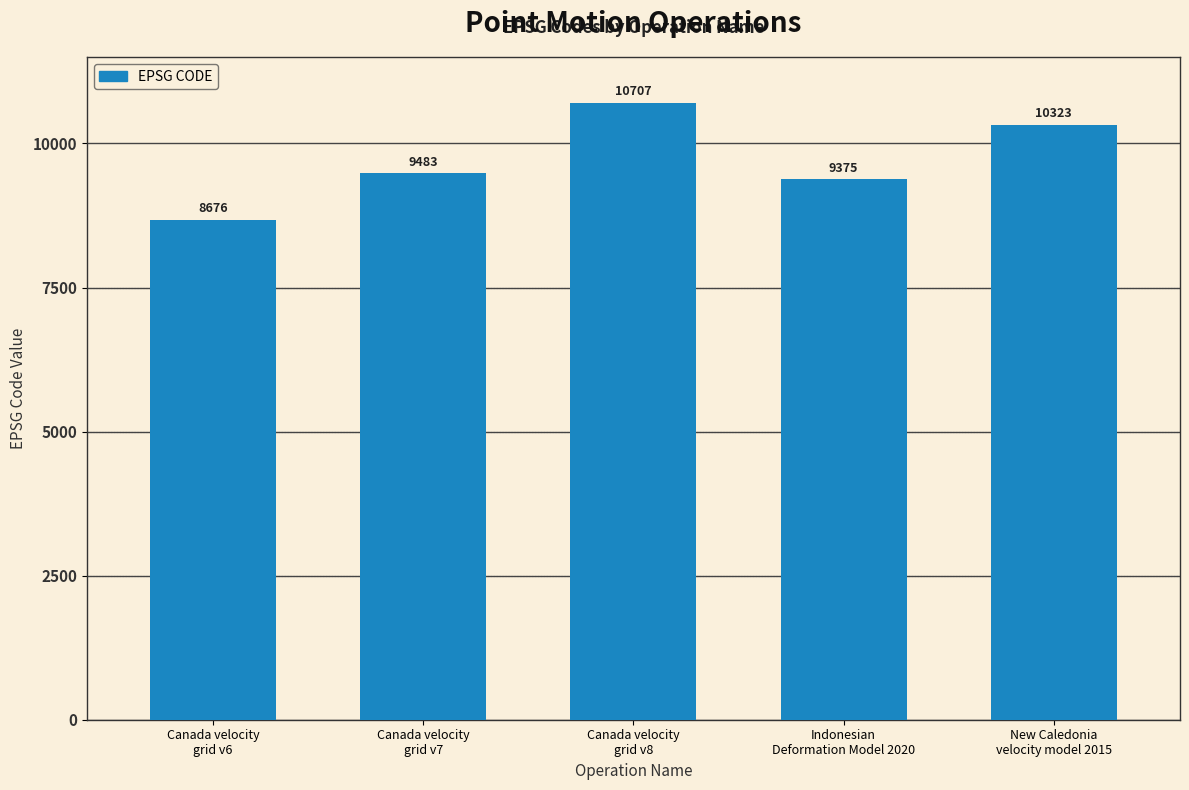

Reading left to right, extract all data points from this chart.

Canada velocity
grid v6=8676	Canada velocity
grid v7=9483	Canada velocity
grid v8=10707	Indonesian
Deformation Model 2020=9375	New Caledonia
velocity model 2015=10323